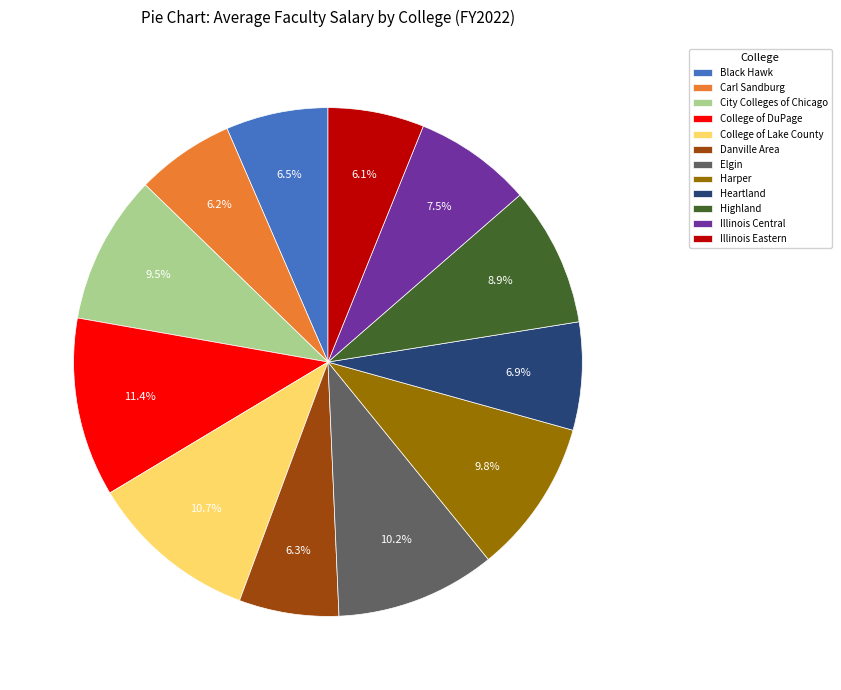

Which category has the biggest portion of the pie?

College of DuPage